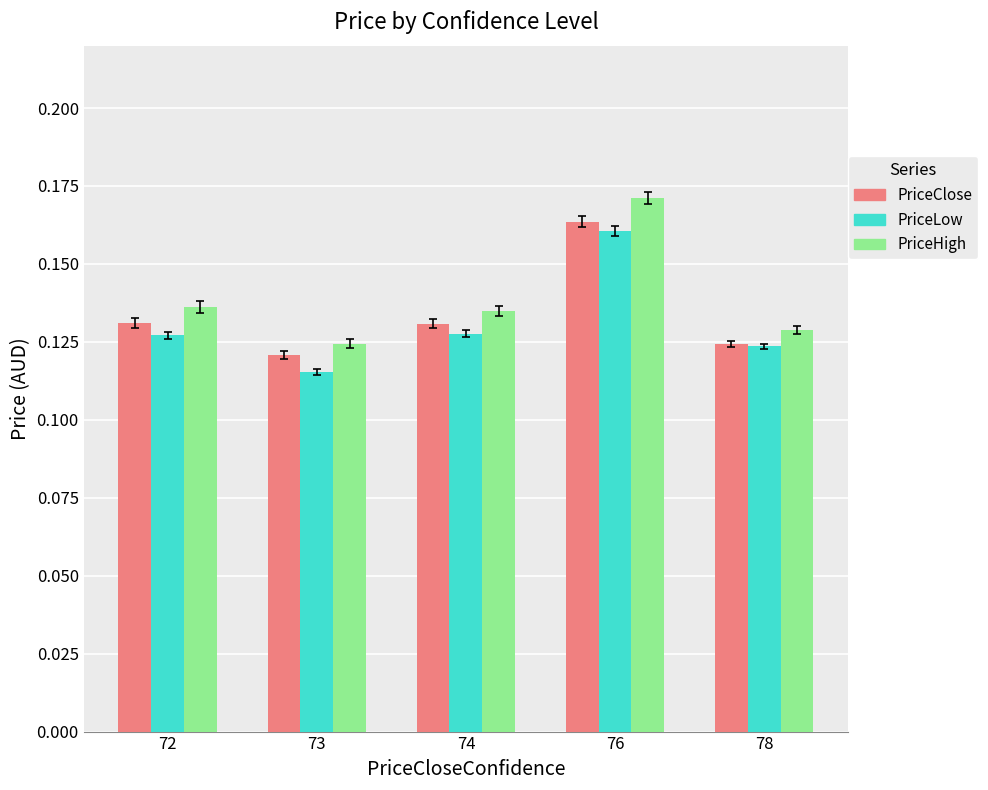

The PriceHigh series shows 0.1 at 76. True or false?

False